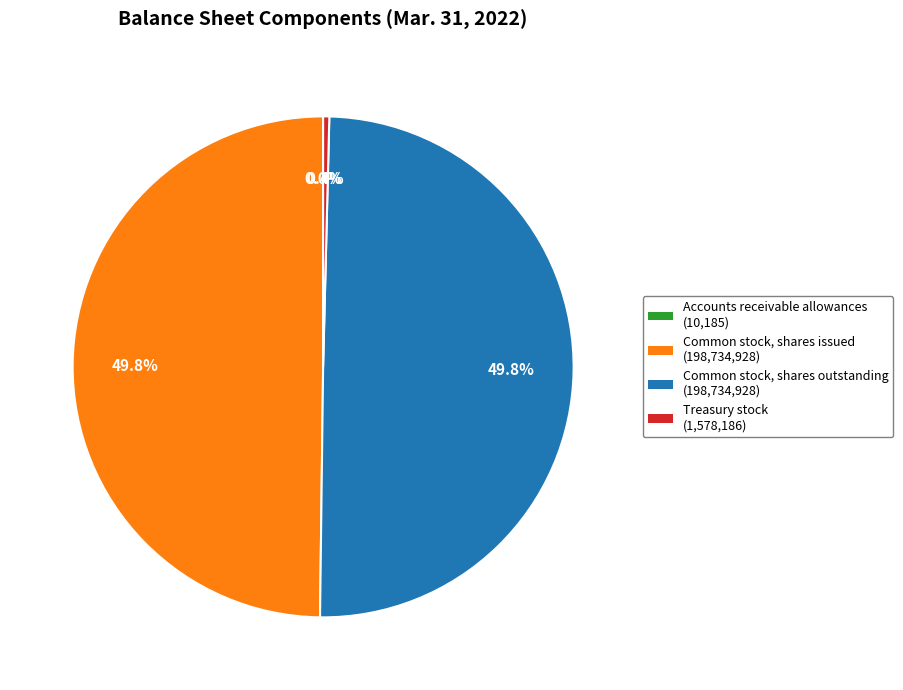

Is Treasury stock the majority of the pie?

No